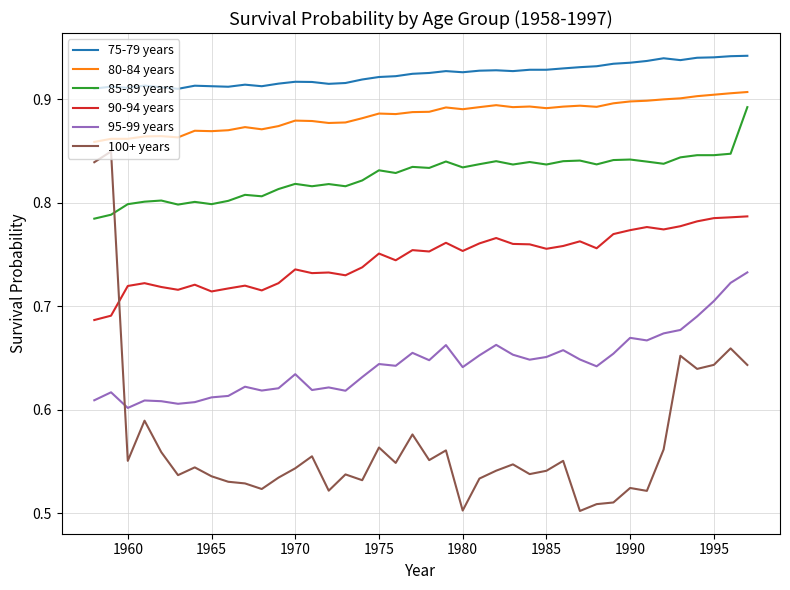

Which series has the largest total across all categories?

75-79 years